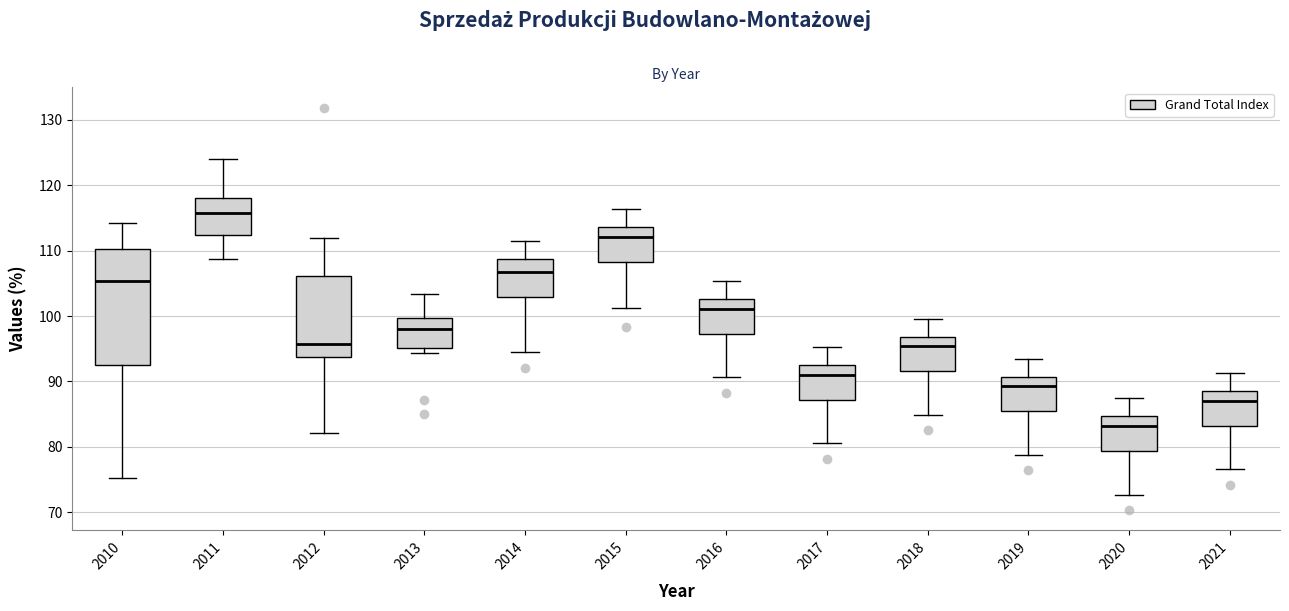

Reading left to right, read every box against the y-axis: the position of its median line, the range the box covers, and the ends of its whiskers. The values are not printed on the chart, so give them approximately, as read against the axis.

2010: median 105, box 93 to 110, whiskers 75 to 114
2011: median 116, box 112 to 118, whiskers 109 to 124
2012: median 96, box 94 to 106, whiskers 82 to 112
2013: median 98, box 95 to 100, whiskers 94 to 103
2014: median 107, box 103 to 109, whiskers 95 to 112
2015: median 112, box 108 to 114, whiskers 101 to 116
2016: median 101, box 97 to 103, whiskers 91 to 105
2017: median 91, box 87 to 93, whiskers 81 to 95
2018: median 95, box 92 to 97, whiskers 85 to 100
2019: median 89, box 85 to 91, whiskers 79 to 94
2020: median 83, box 79 to 85, whiskers 73 to 87
2021: median 87, box 83 to 89, whiskers 77 to 91